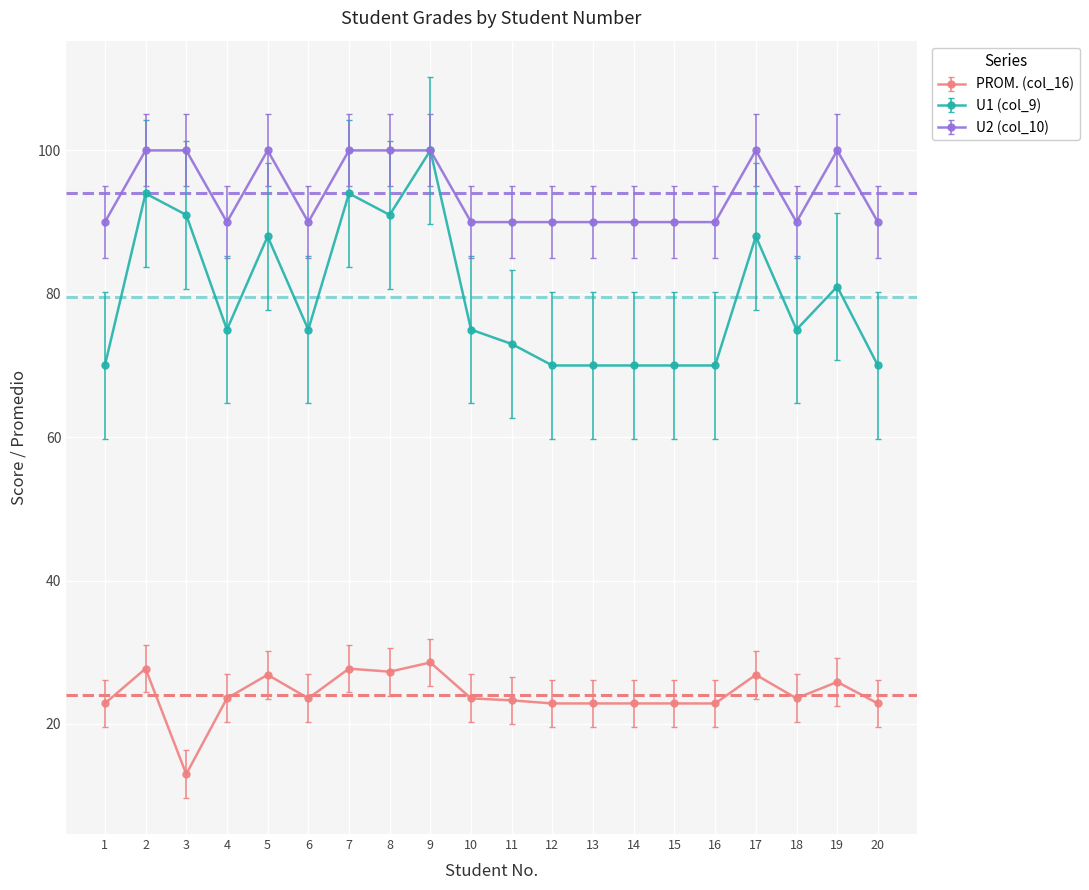

List the series in order of their overall mean, highest first.

U2 (col_10), U1 (col_9), PROM. (col_16)